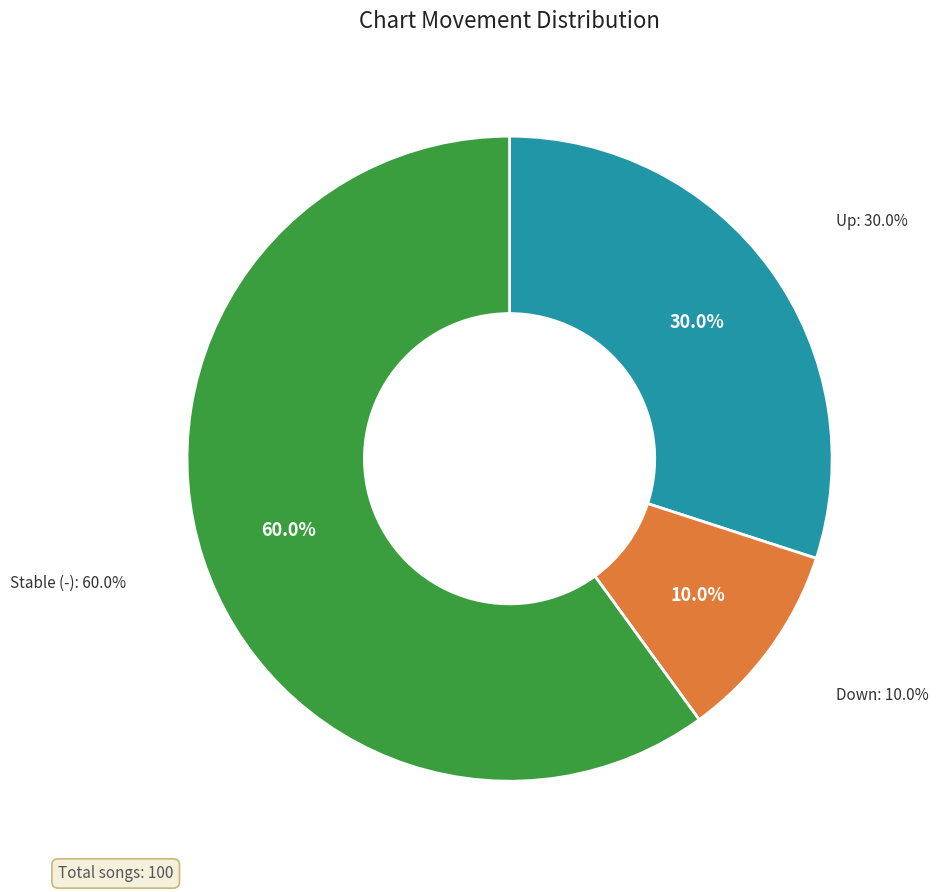

What is the largest slice in the pie chart?

-